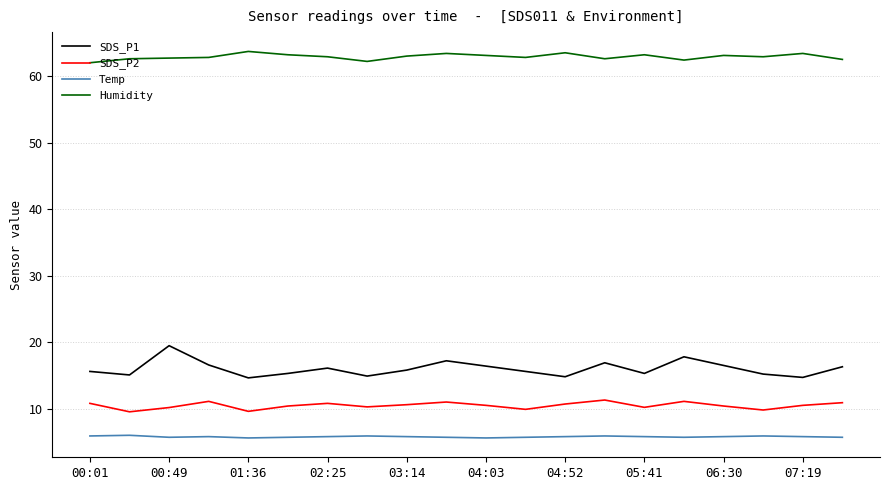

List the series in order of their peak value, highest first.

Humidity, SDS_P1, SDS_P2, Temp